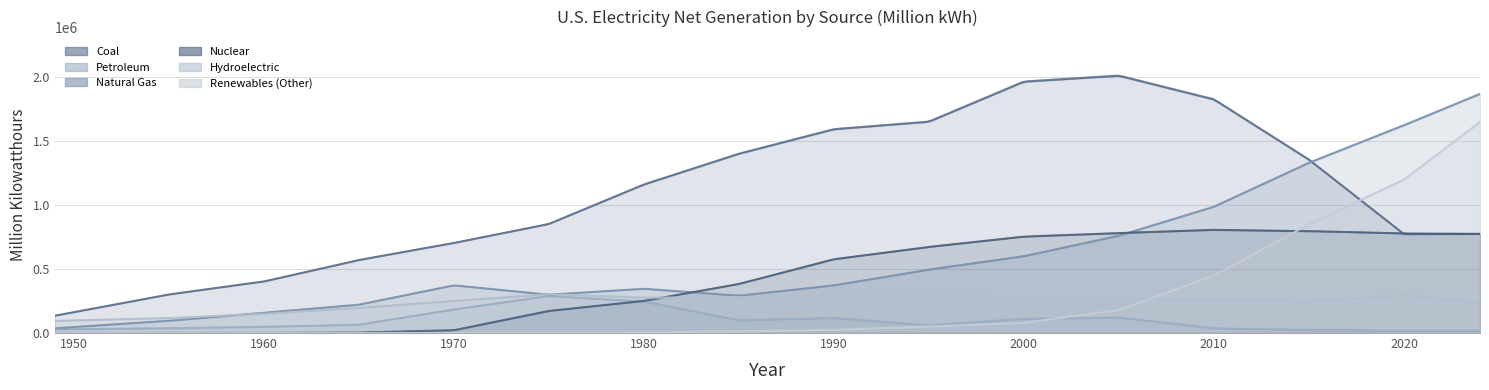

Where does the Hydroelectric series first go above 270321?

1975